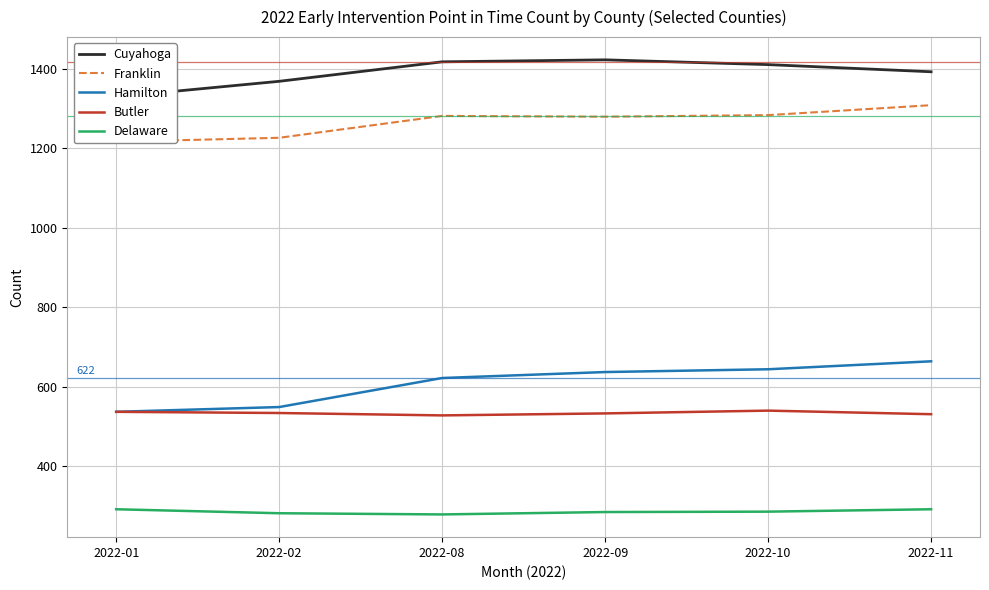

What is the difference between the maximum and minimum values in the Delaware series?

13